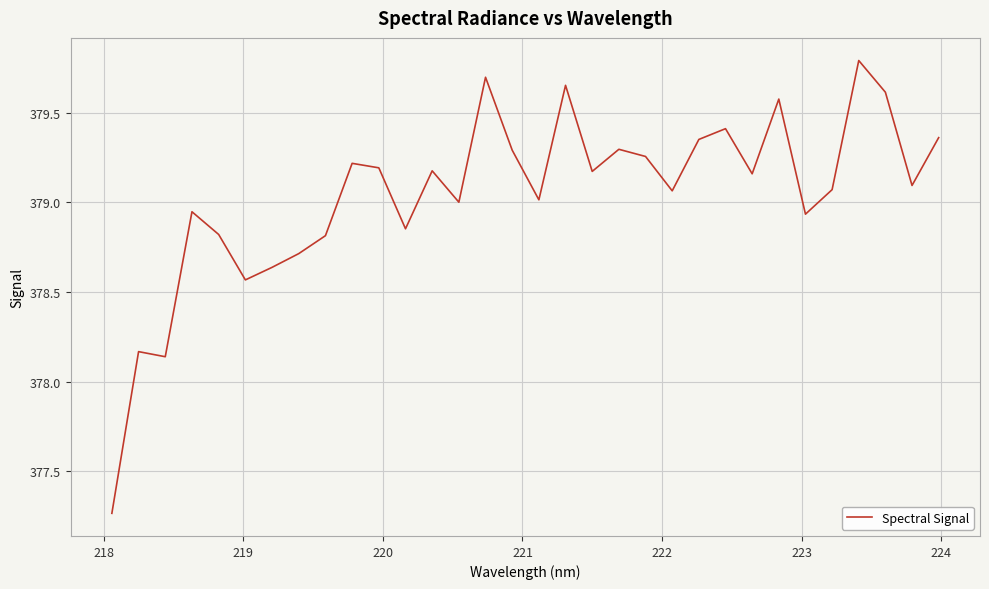

What is the maximum value shown in the chart?

379.8